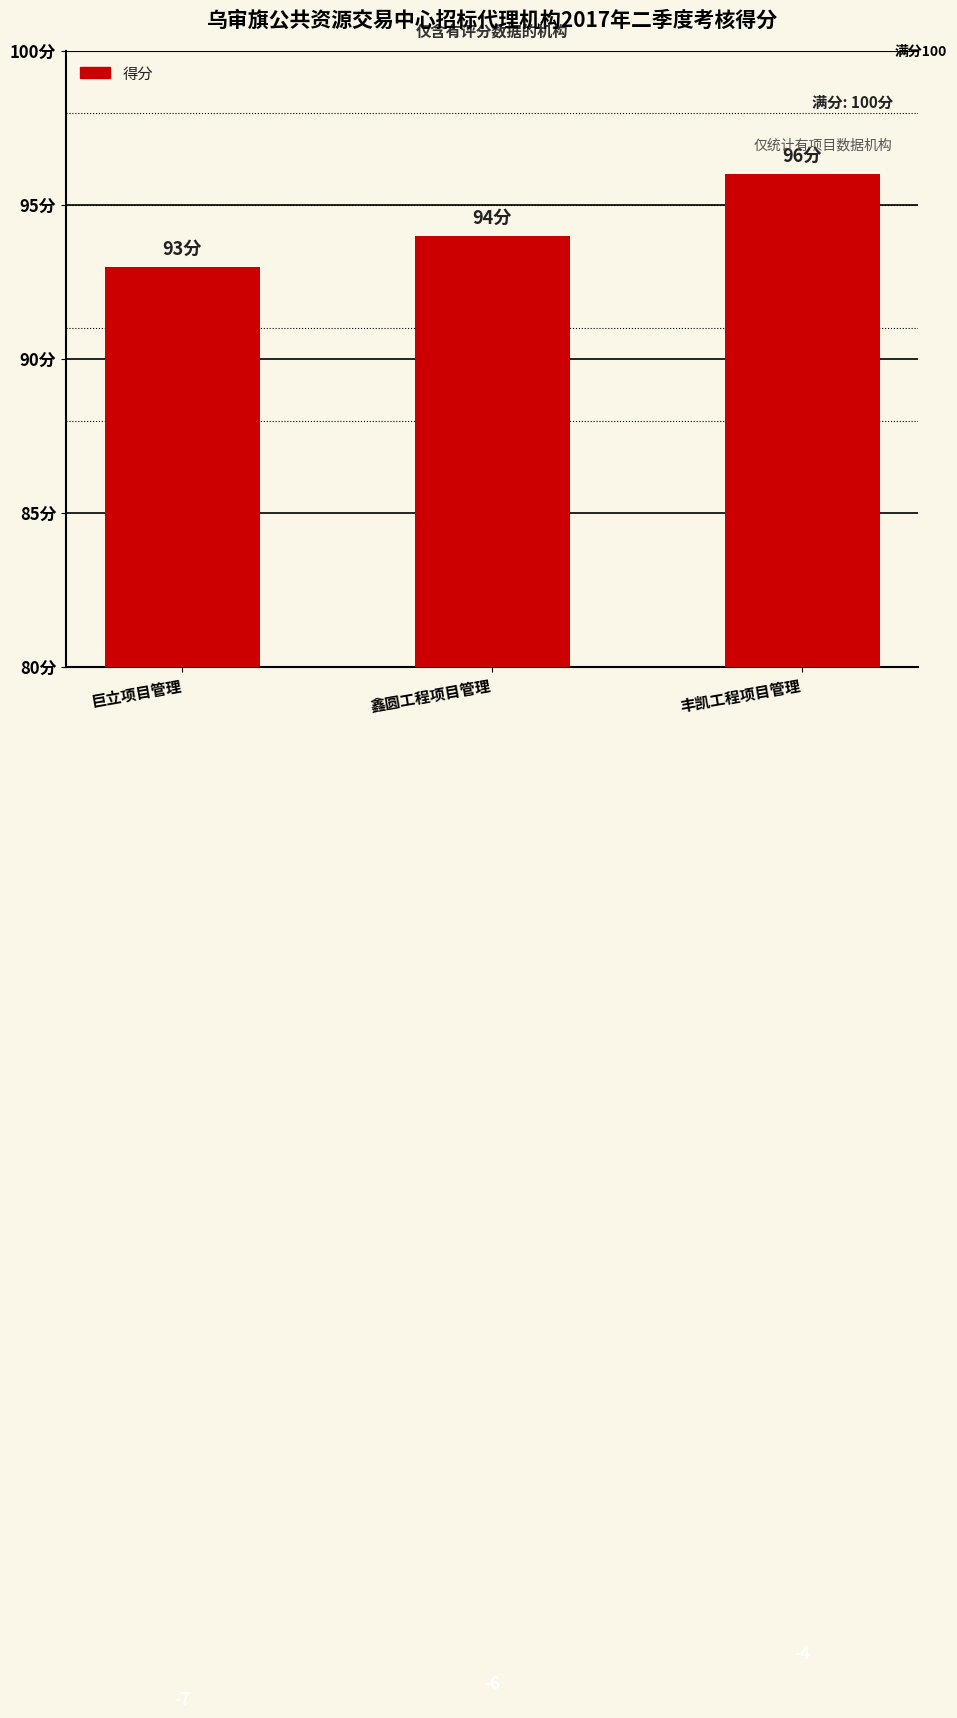

Does the chart contain any negative values?

No